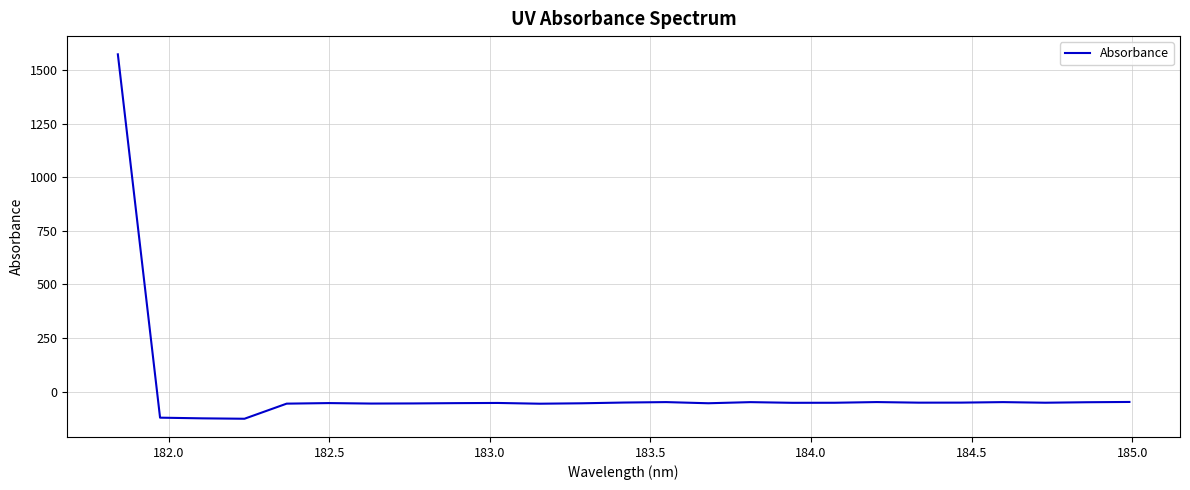

What is the maximum value shown in the chart?

1572.5